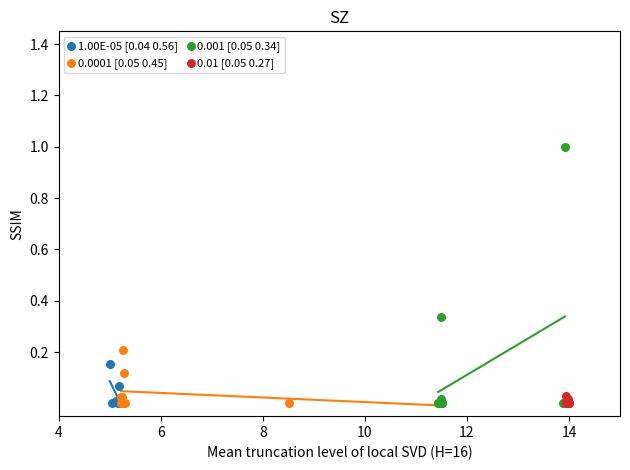

Which series has the largest Y range (max minus min)?

0.001 [0.05 0.34]